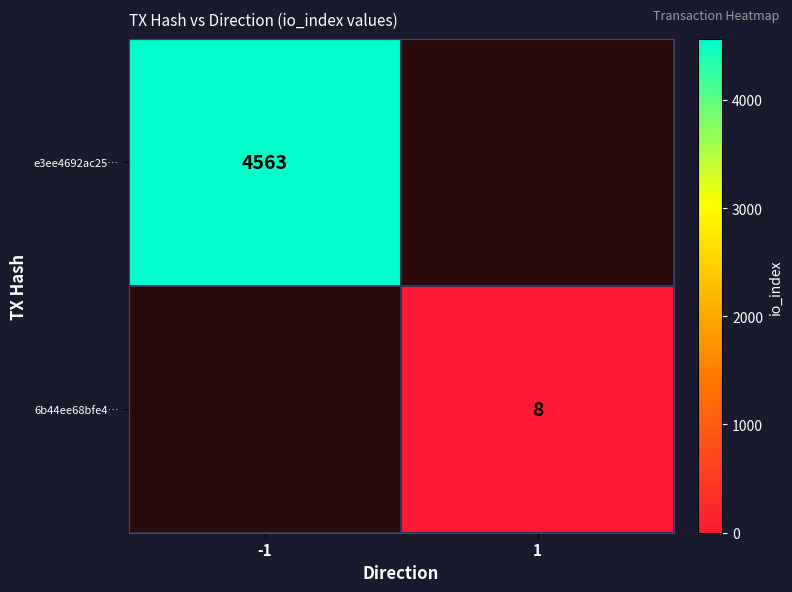

Is it true that e3ee4692ac25… equals 4563 at -1?

True